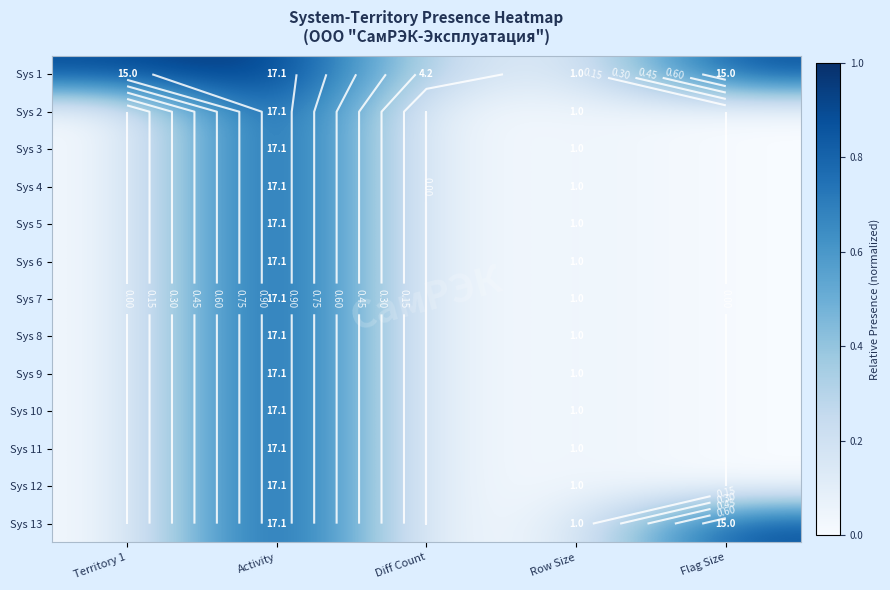

At which category is the sum across all series the highest?

Activity